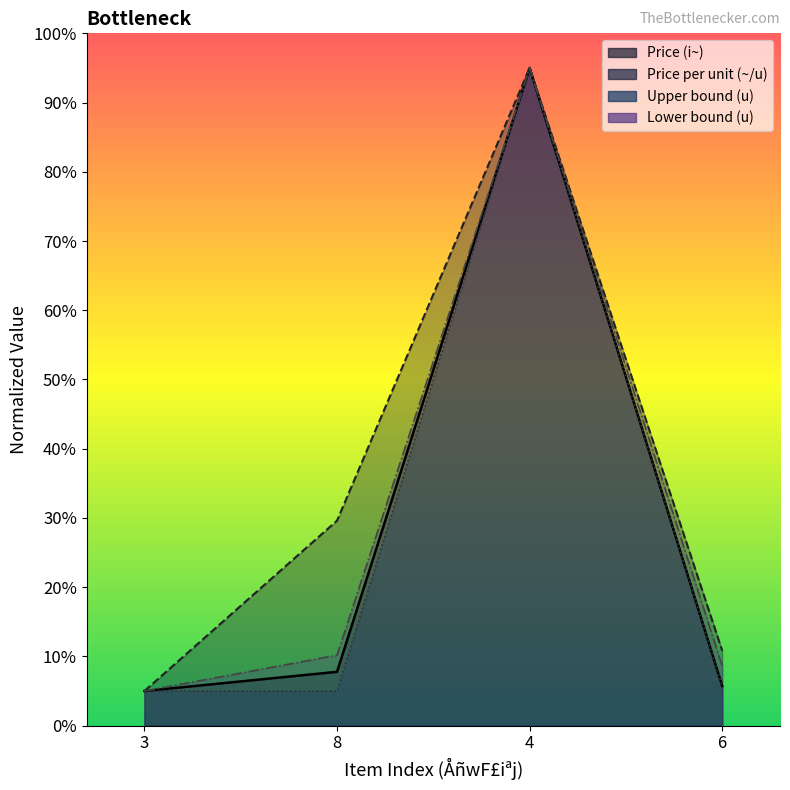

Which series has the largest total across all categories?

Price per unit (~/u)